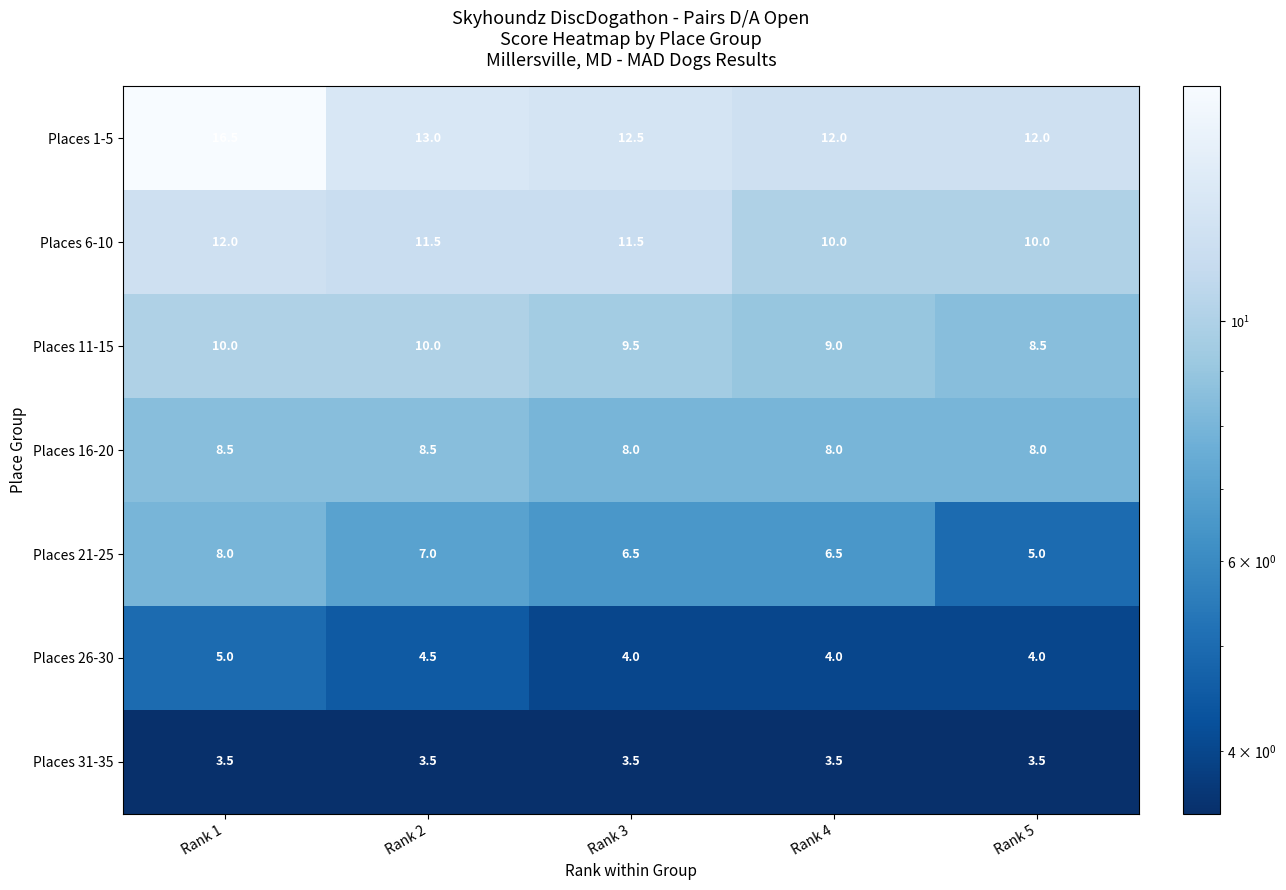

What is the difference between the Places 21-25 values at Rank 5 and Rank 3?

1.5